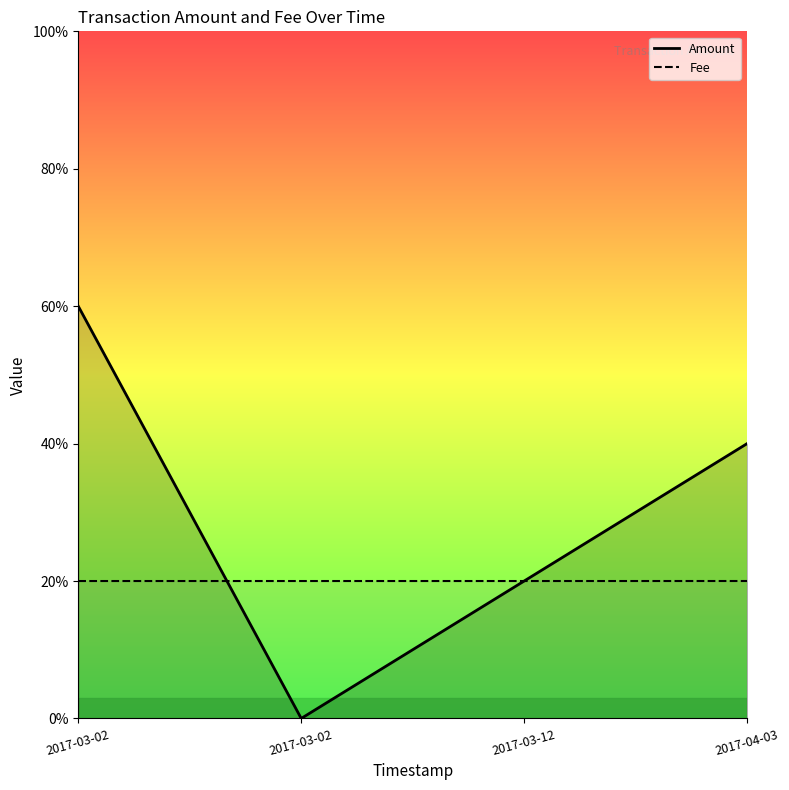

List the series in order of their overall mean, lowest first.

Fee, Amount